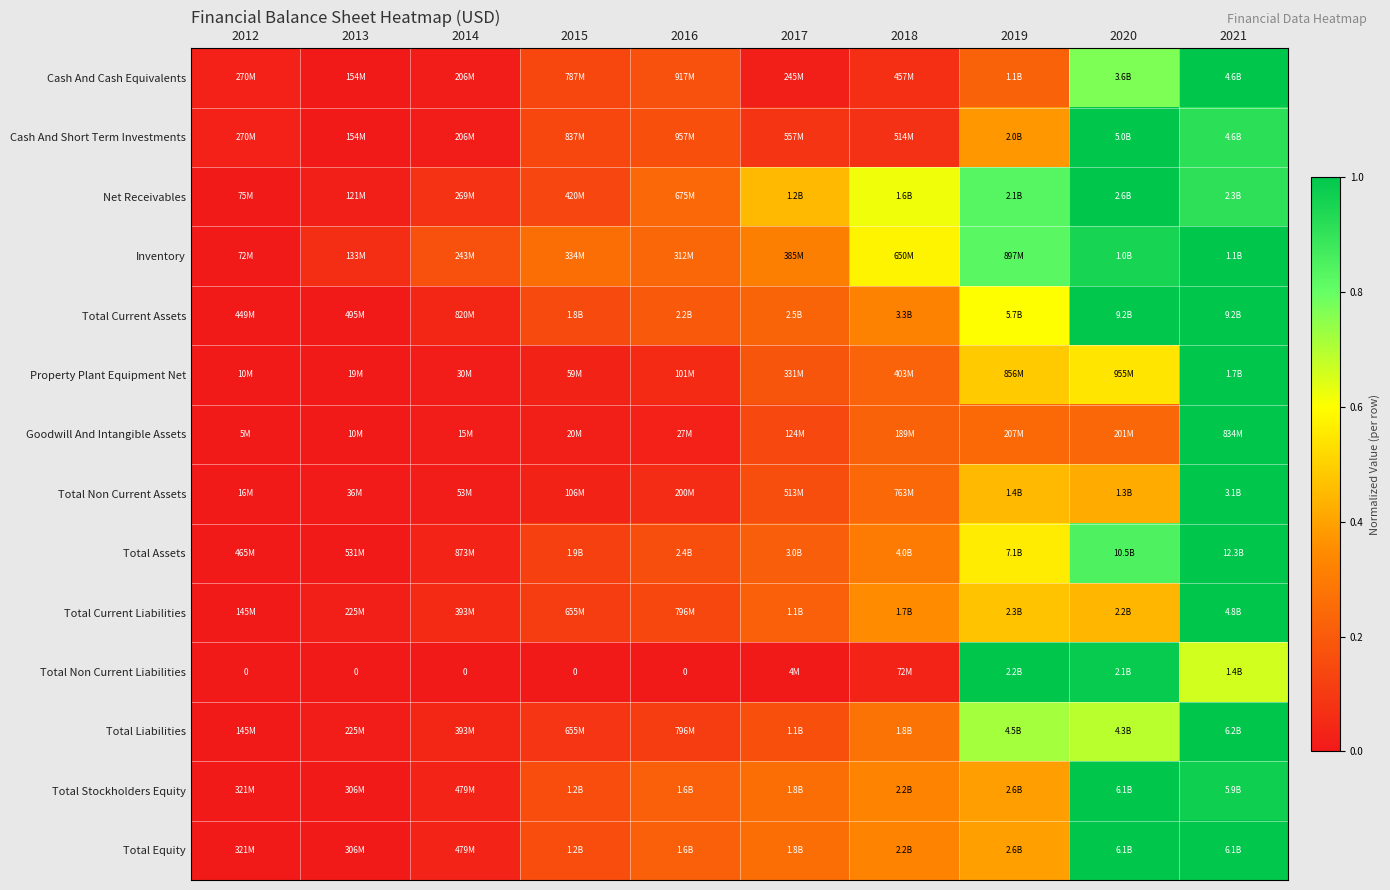

How many categories are shown in the chart?

10